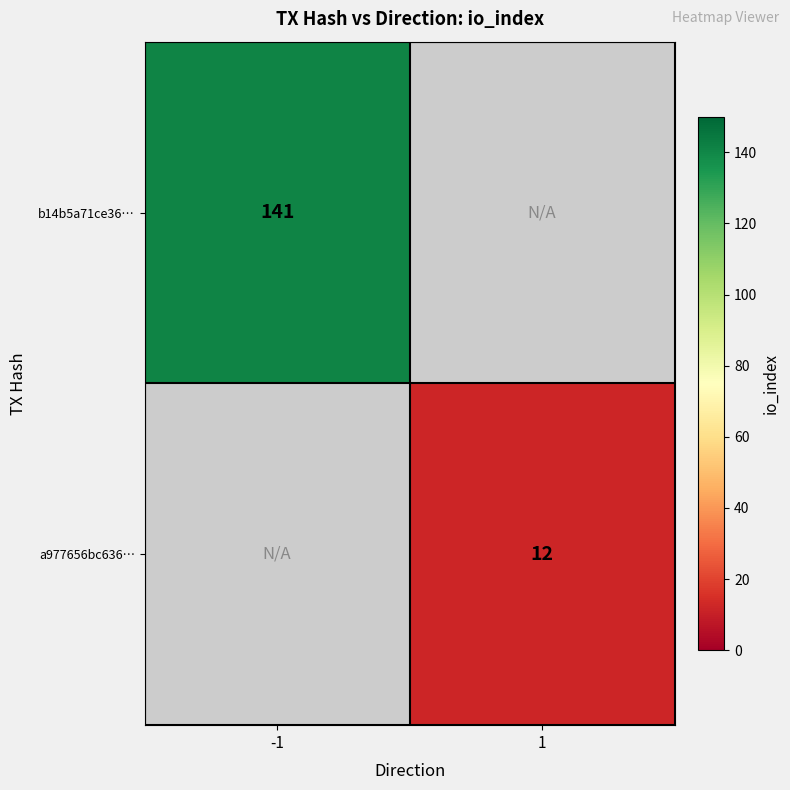

Is the value of b14b5a71ce36… at -1 greater than the value of a977656bc636… at 1?

Yes